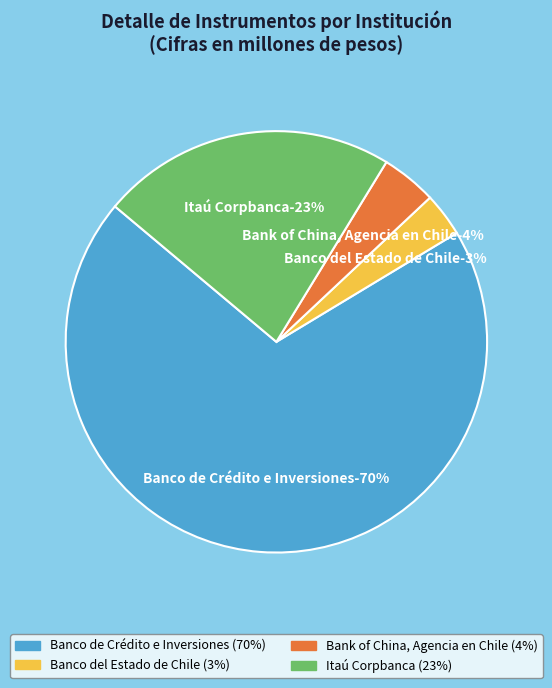

Combined, what portion of the pie is Itaú Corpbanca and Banco del Estado de Chile?

26.0%